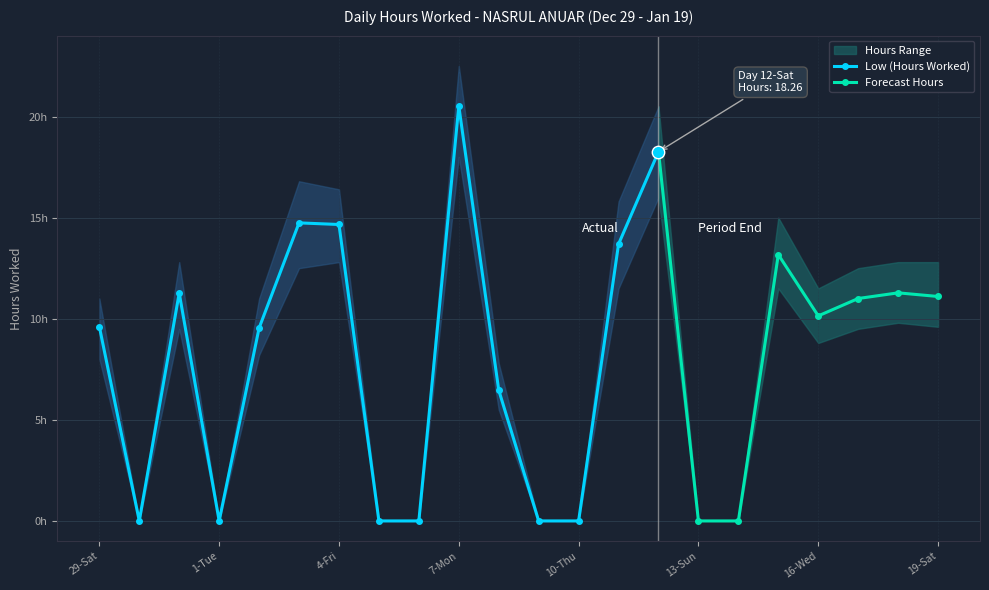

At which category is the sum across all series the highest?

7-Mon